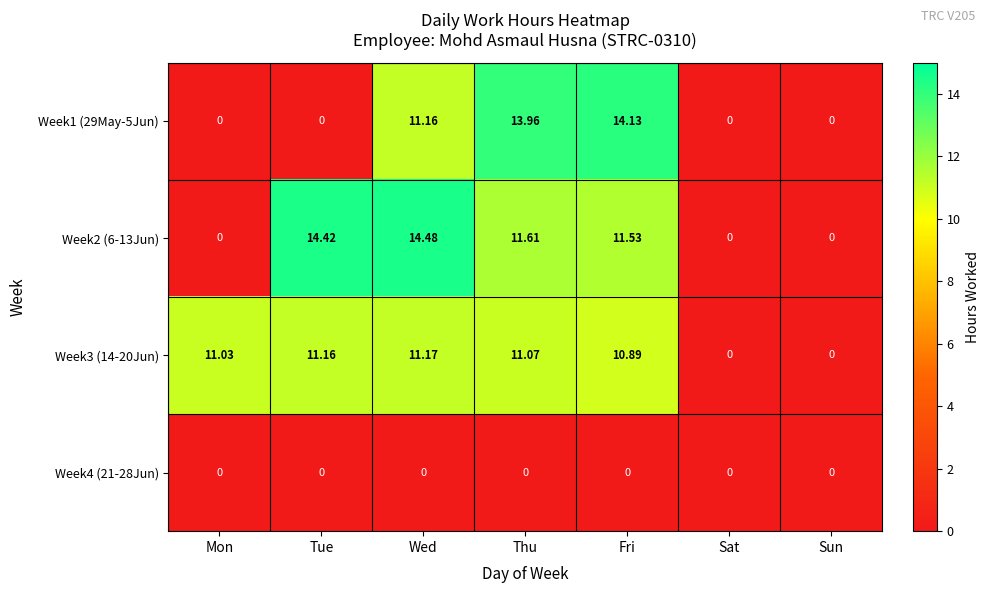

At which category is the sum across all series the highest?

Wed